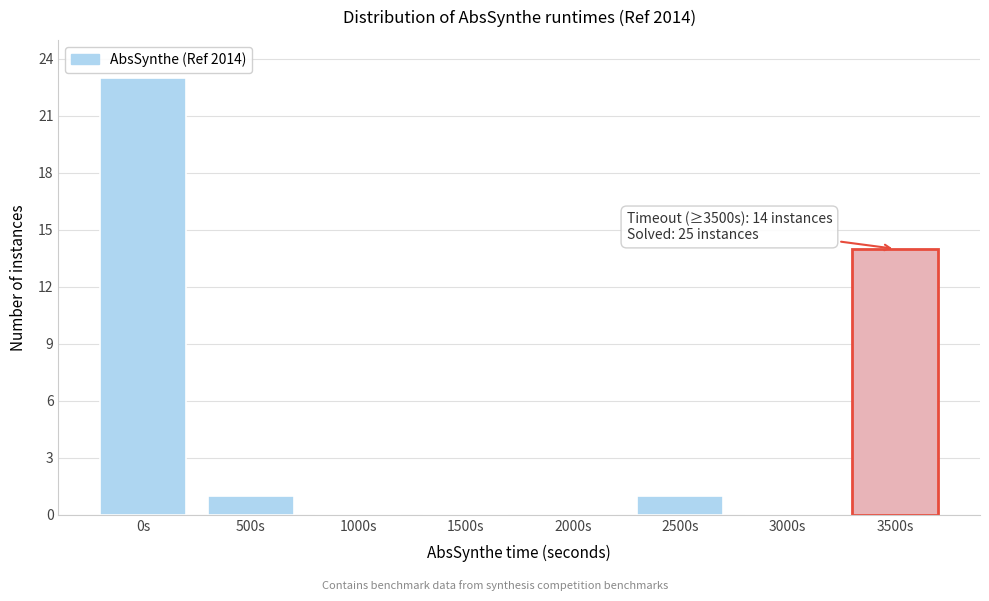

Reading left to right, list all the values displayed in this chart.

0s=23	500s=1	1000s=0	1500s=0	2000s=0	2500s=1	3000s=0	3500s=14